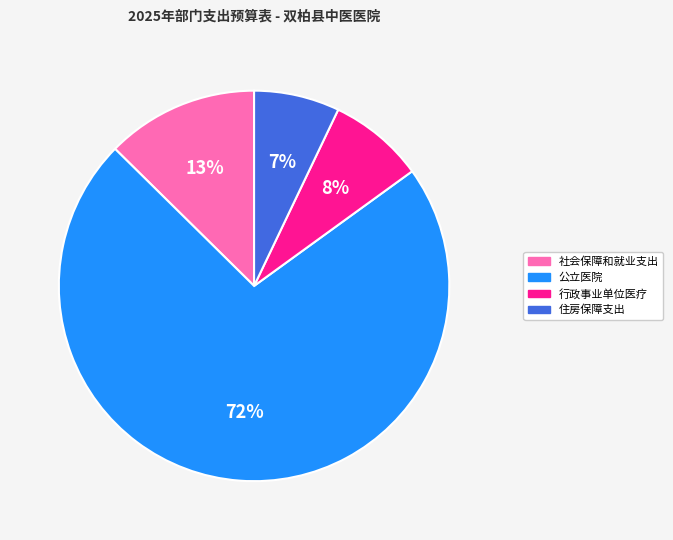

The 社会保障和就业支出 slice represents 13% of the pie. True or false?

True